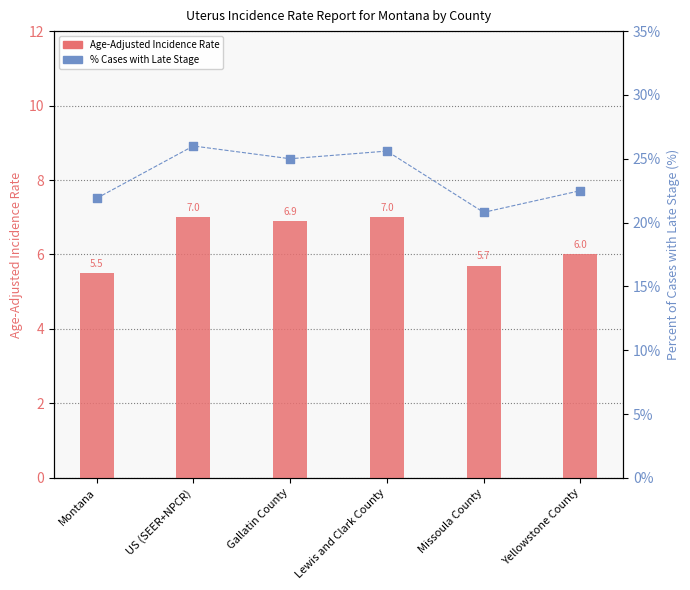

Is the value of Age-Adjusted Incidence Rate at Yellowstone County greater than the value of Percent of Cases with Late Stage at Montana?

No